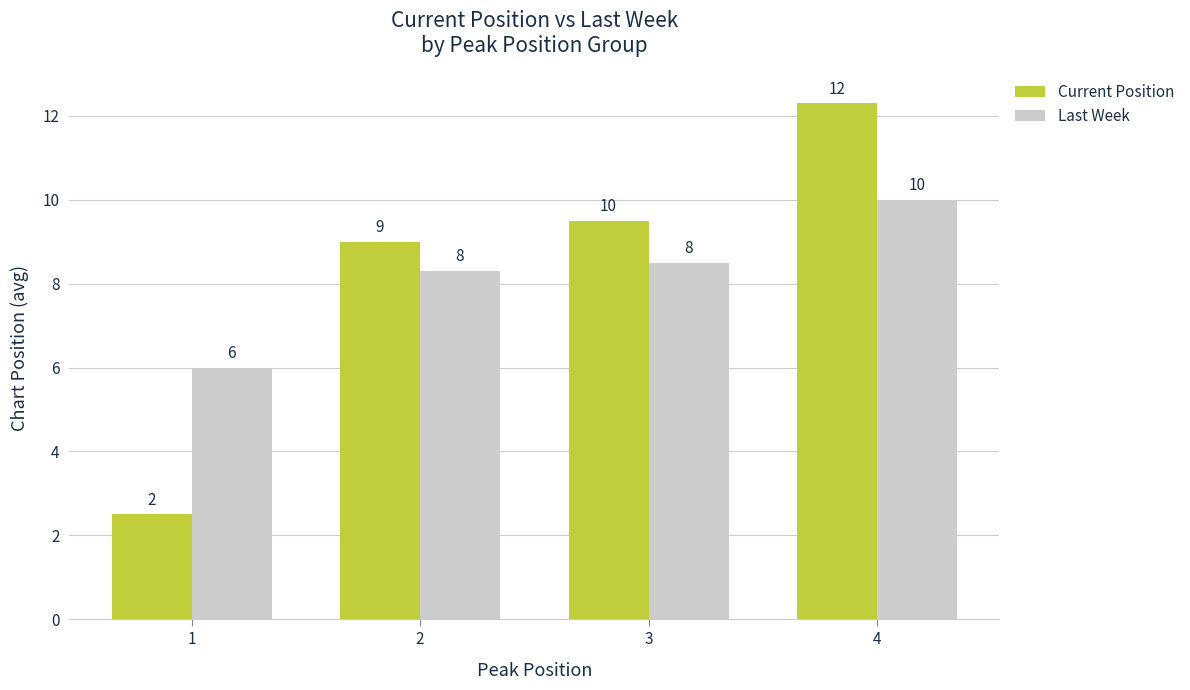

Which category has the lowest value in the Last Week series?

1